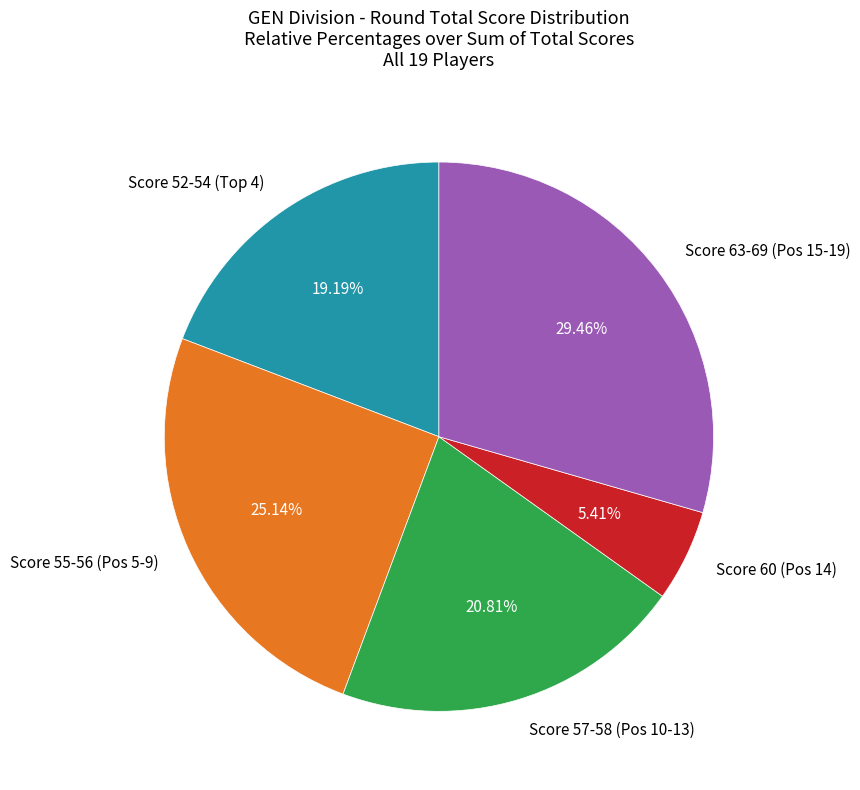

Is the sum of Score 55-56 (Pos 5-9) and Score 63-69 (Pos 15-19) greater than half?

Yes